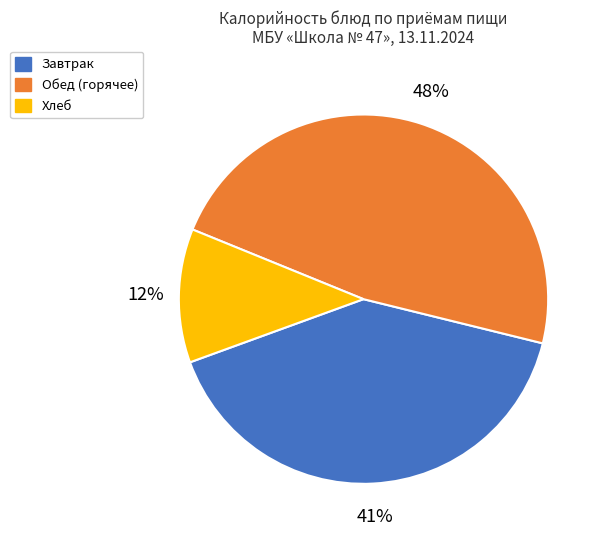

Is there a majority slice in this chart?

No